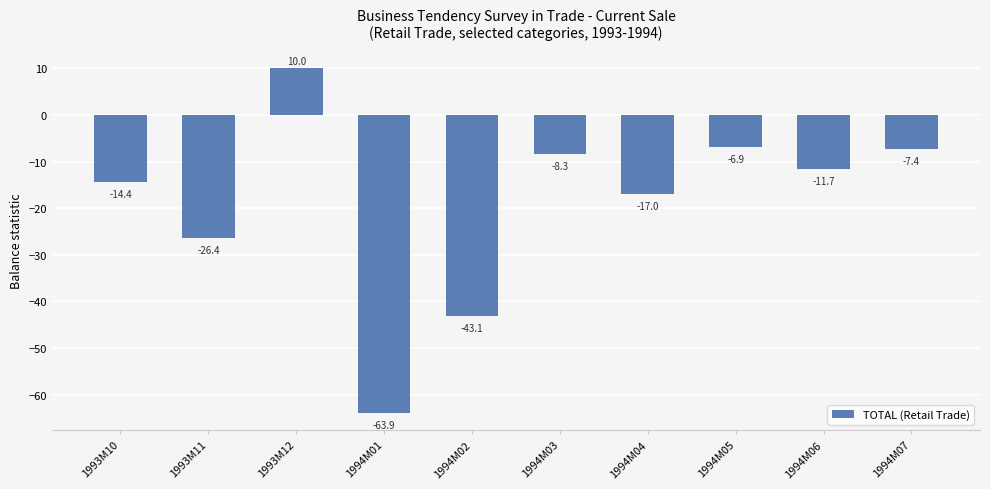

Reading left to right, extract all data points from this chart.

-14.4	-26.4	10.0	-63.9	-43.1	-8.3	-17.0	-6.9	-11.7	-7.4